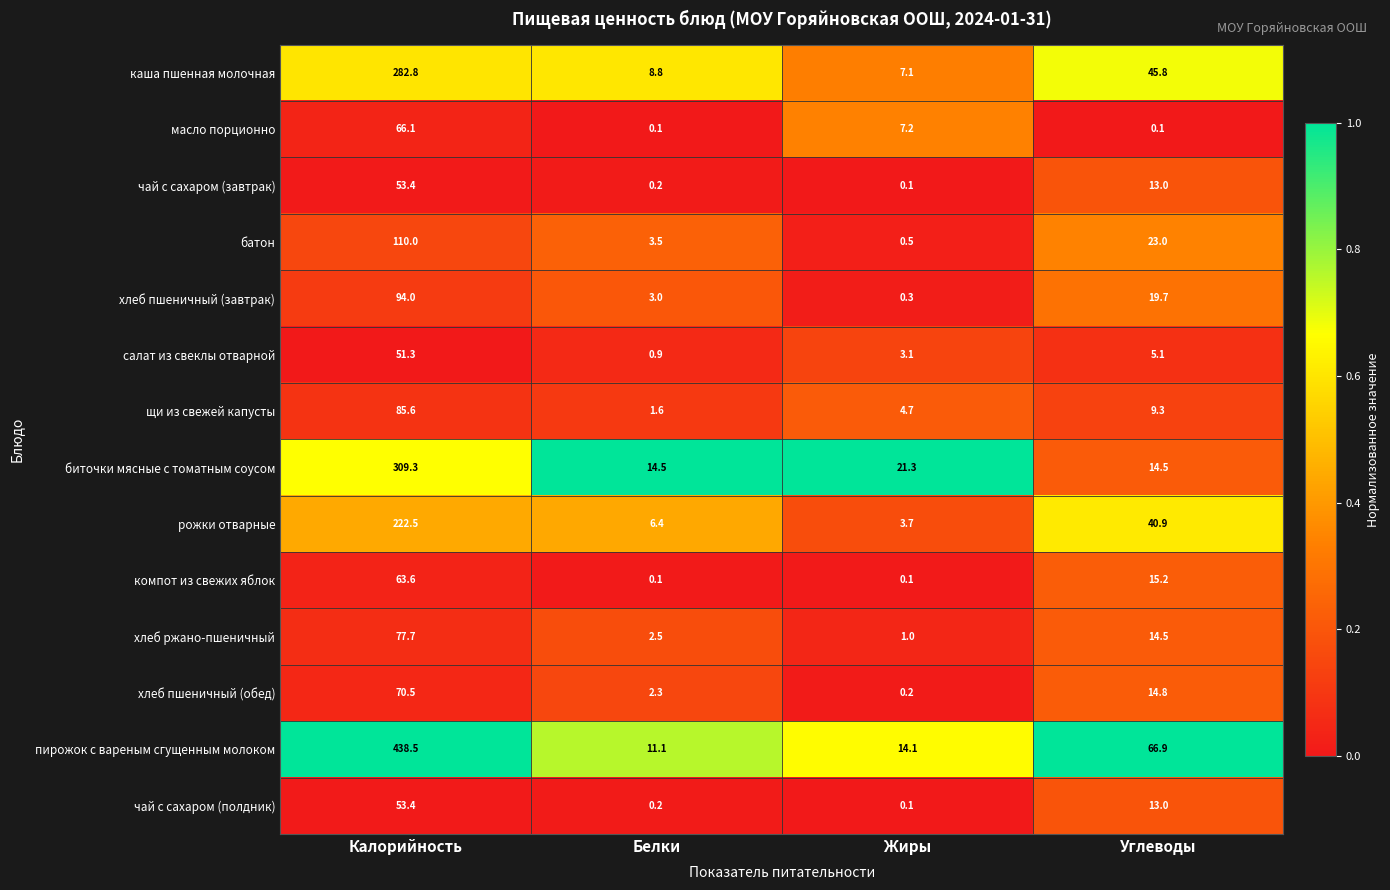

What is the spread (max minus min) of values at Жиры?

21.2